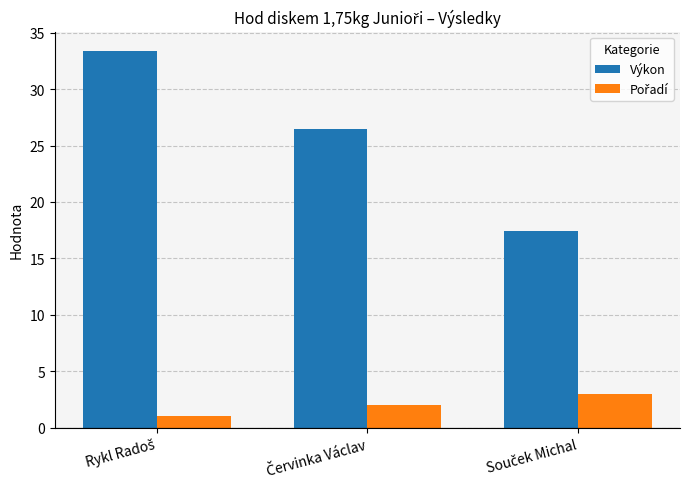

Which series has the widest spread of values?

Výkon